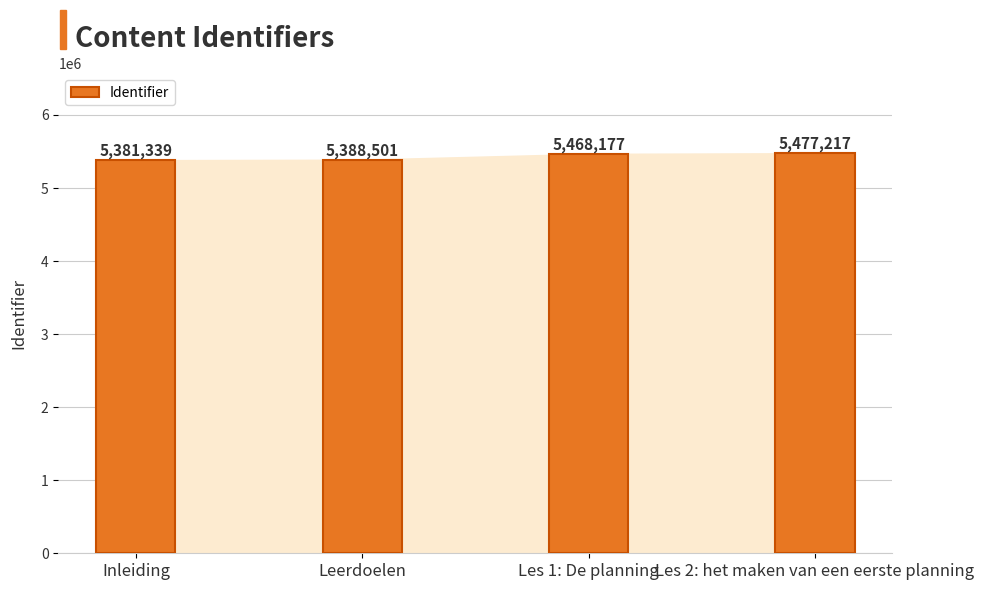

Reading left to right, extract all data points from this chart.

5381339	5388501	5468177	5477217